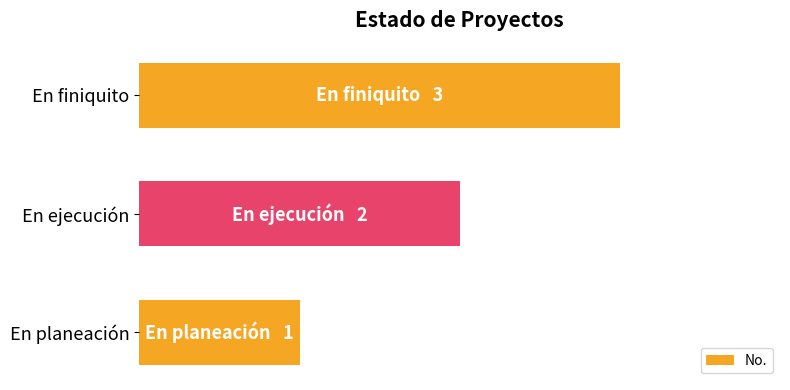

At which label is the value closest to 2?

En ejecución